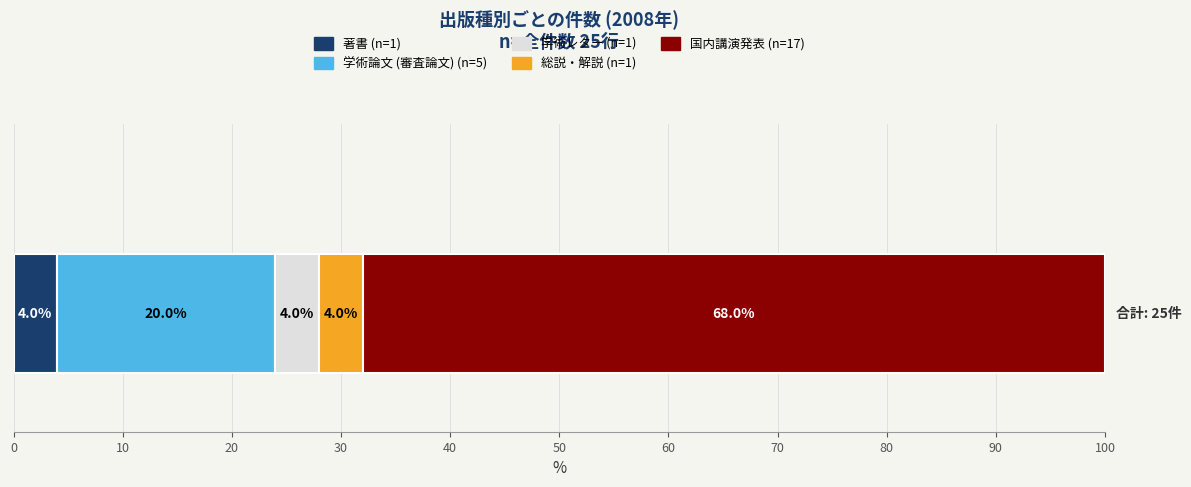

How many distinct data groups are displayed?

5